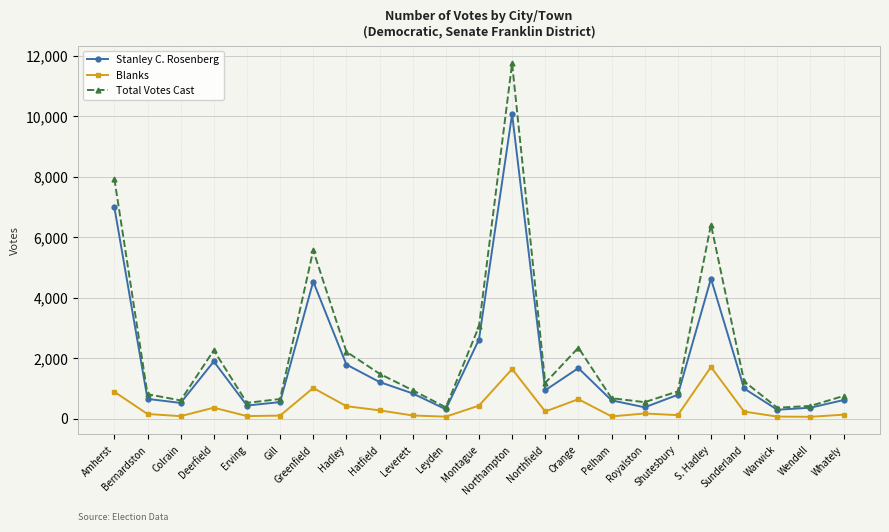

Where is Total Votes Cast nearest to the value 6053?

S. Hadley